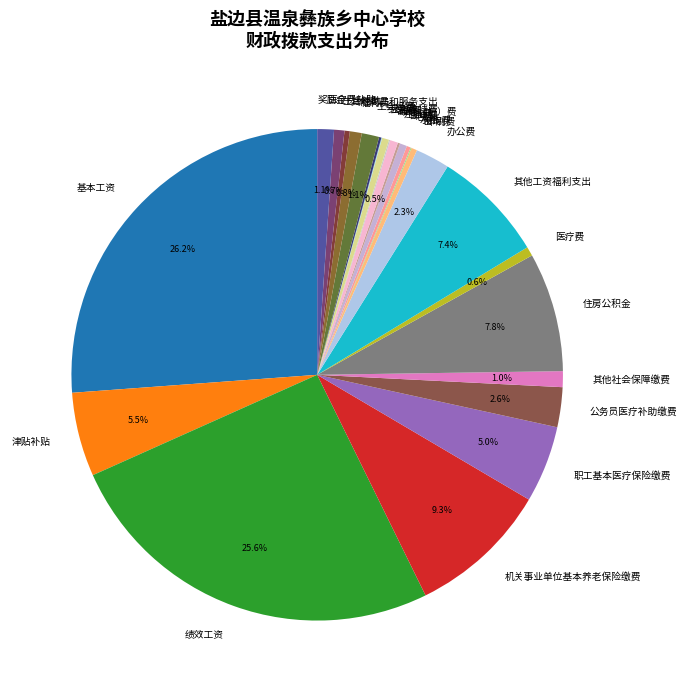

Does 职工基本医疗保险缴费 account for over 50% of the chart?

No